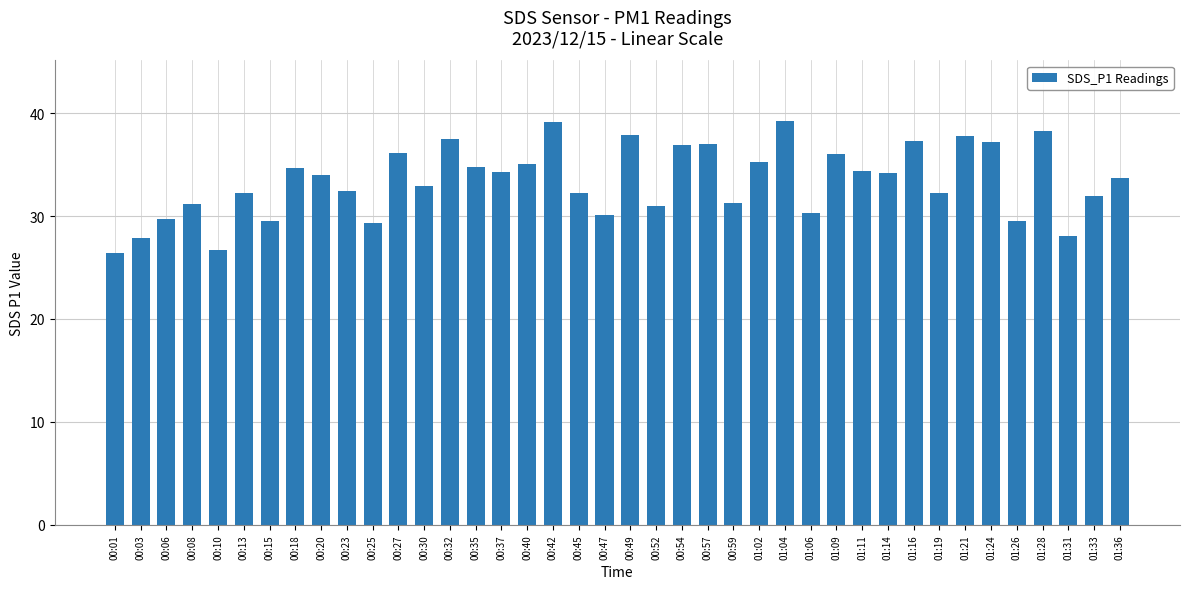

What is the label of the 20th bar from the right?

00:49